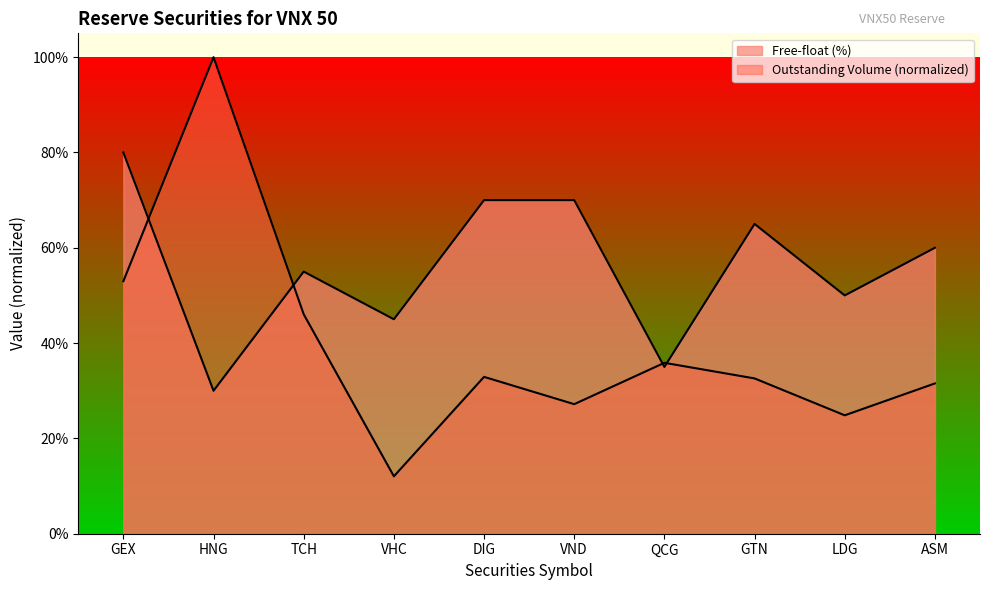

The Outstanding Volume (100M shares) series shows 0.3 at HNG. True or false?

False